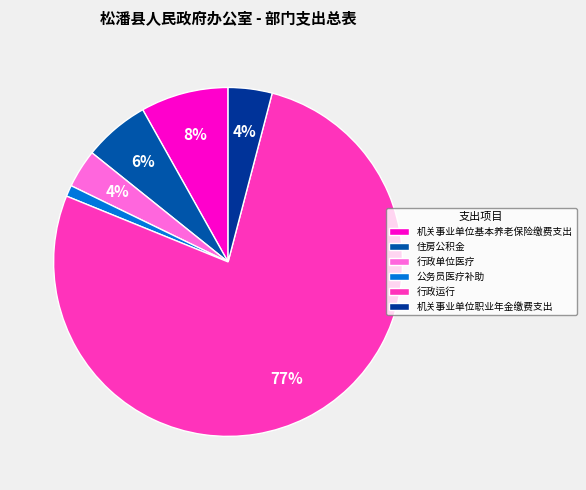

True or false: 住房公积金 accounts for 6% of the total.

True